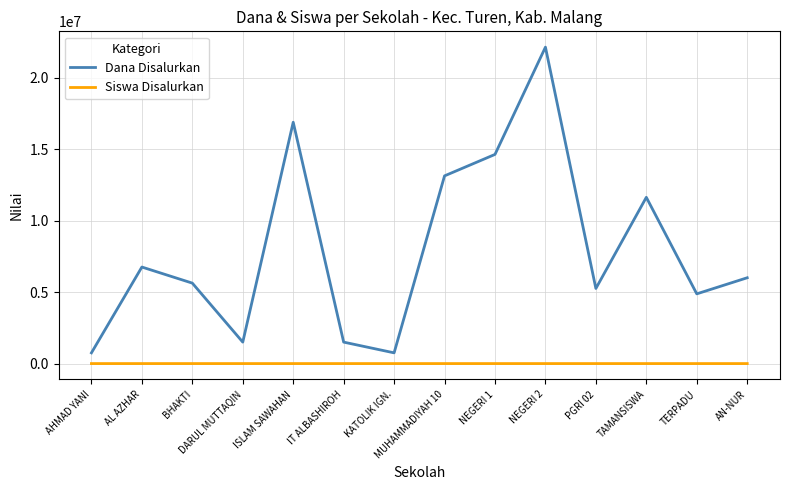

The Dana Disalurkan series shows 6750000 at AL AZHAR. True or false?

True